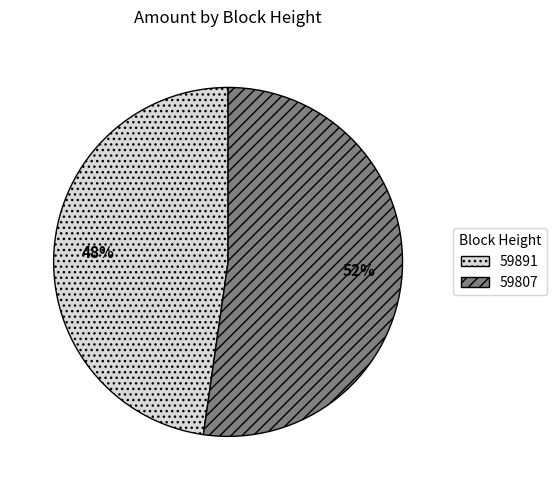

What is the ratio of the value at 59807 to the value at 59891?

1.1